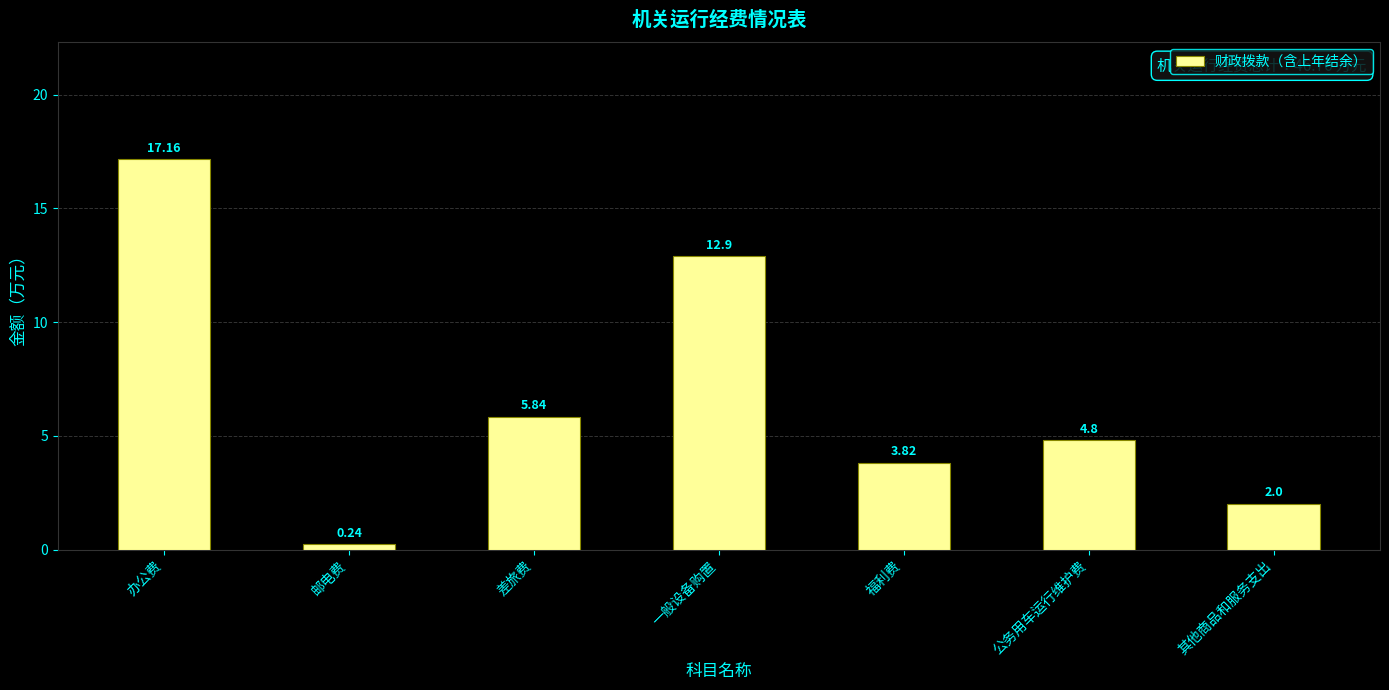

How many data points are above 4?

4